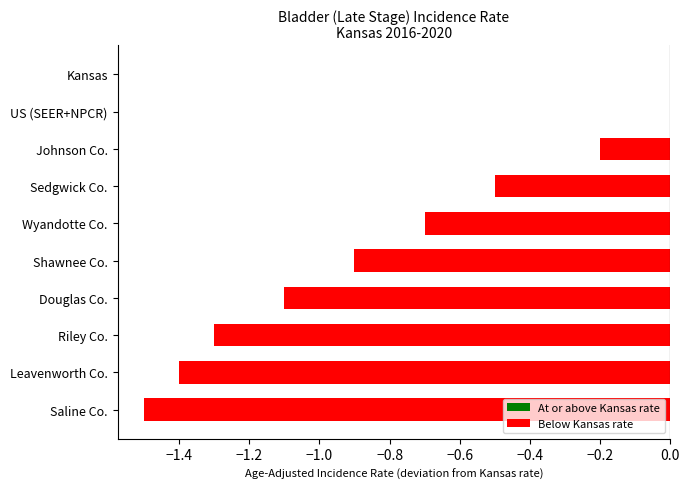

What is the sum of all values?

-7.6